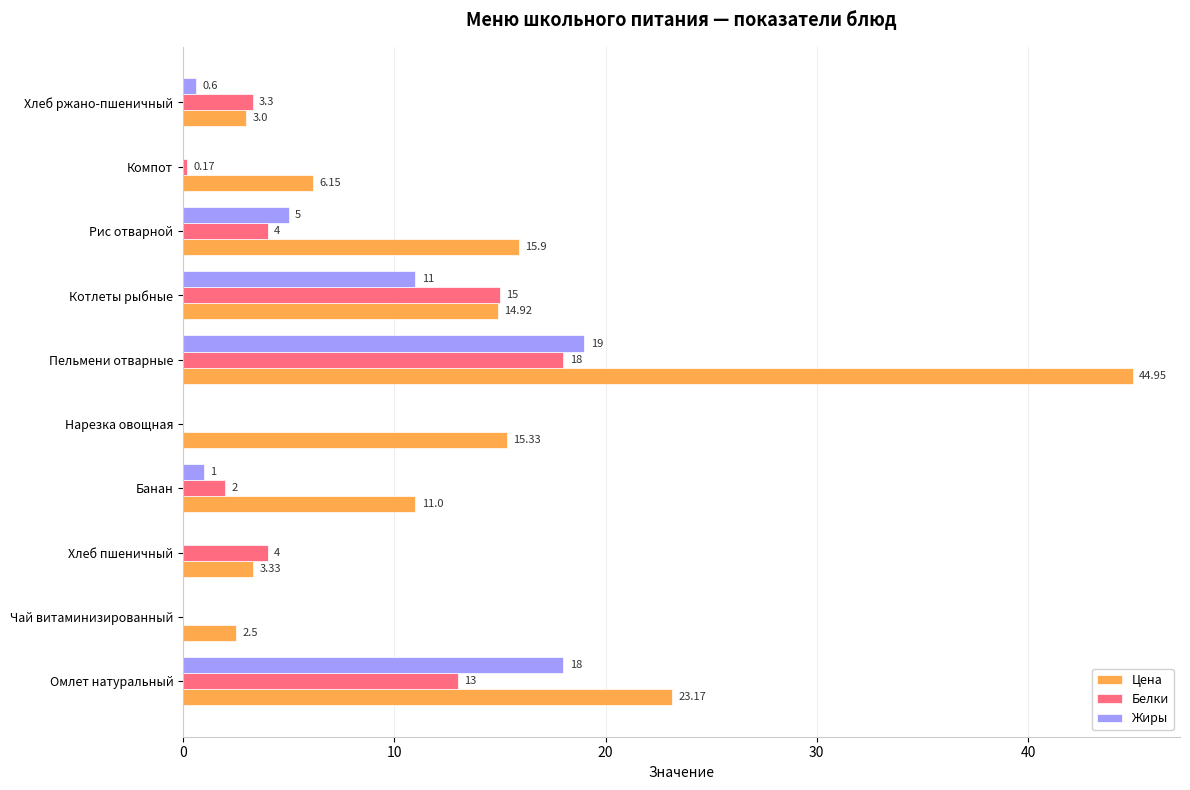

At which label does Жиры reach its peak?

Пельмени отварные